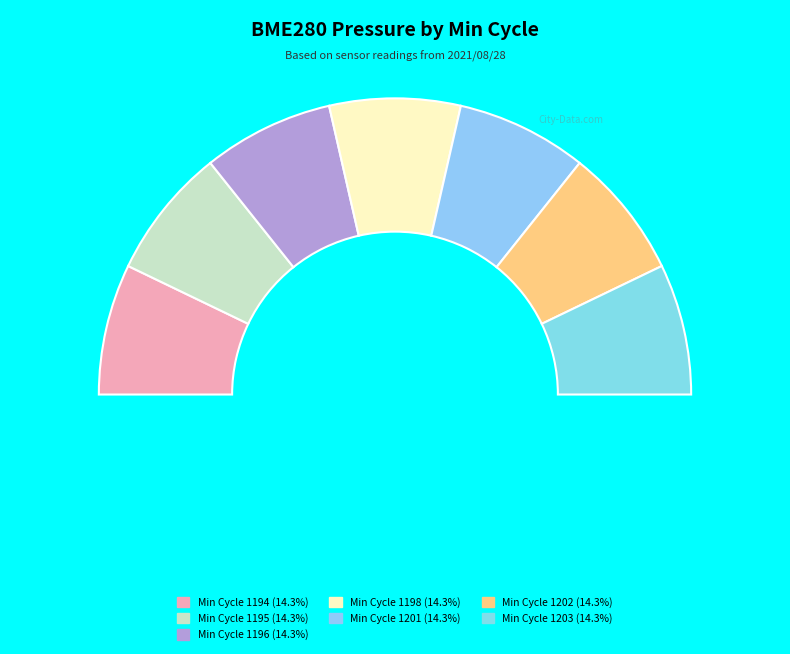

How many slices are in this pie chart?

7